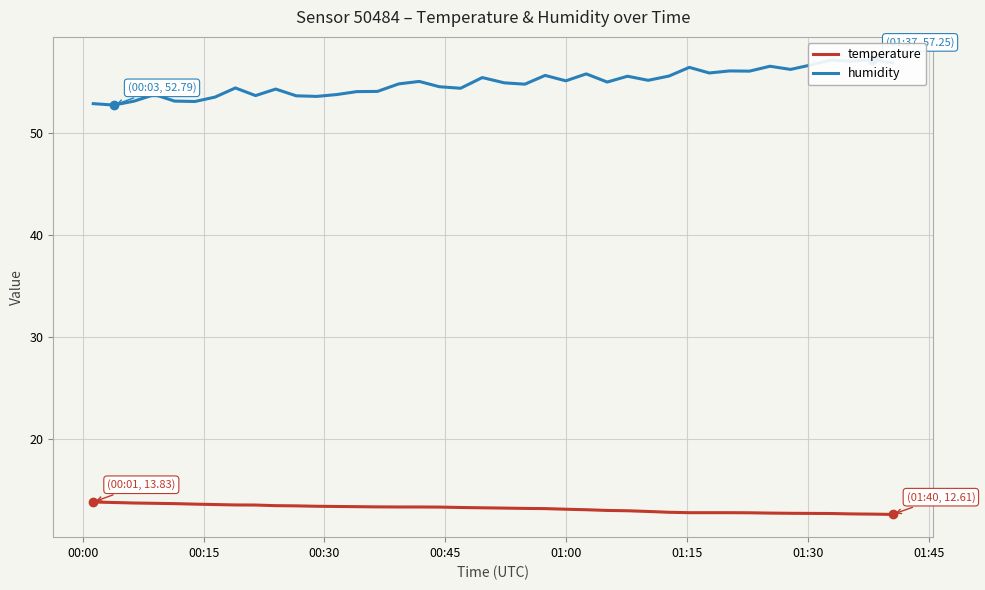

At how many categories does at least one series exceed 25?

40